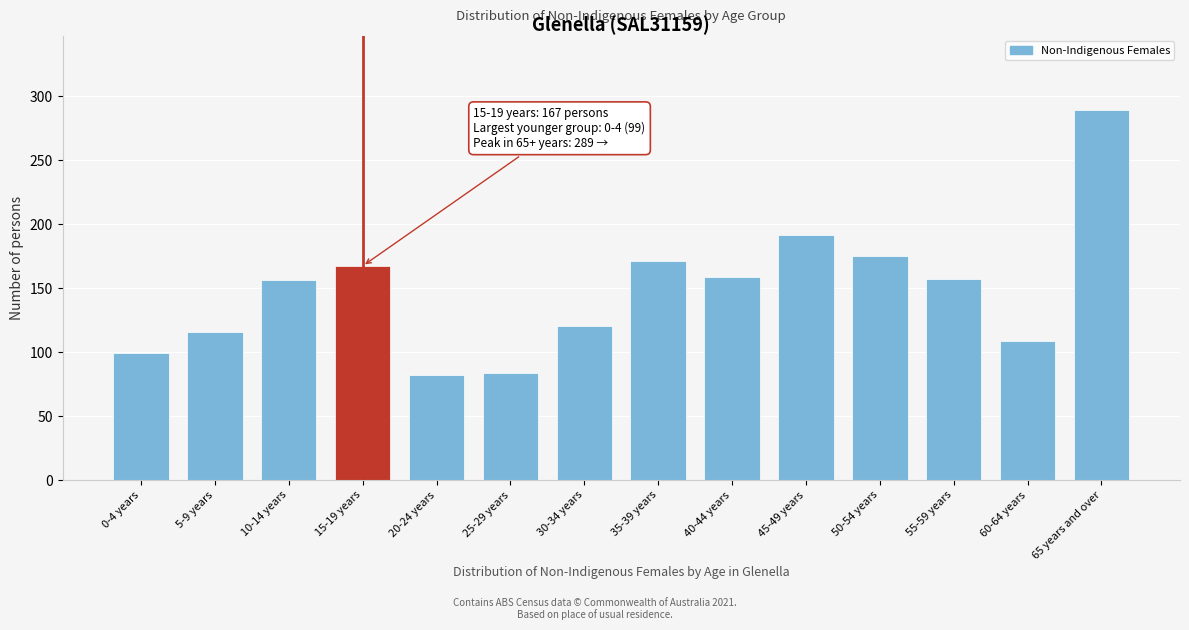

What is the label of the 4th bar from the left?

15-19 years